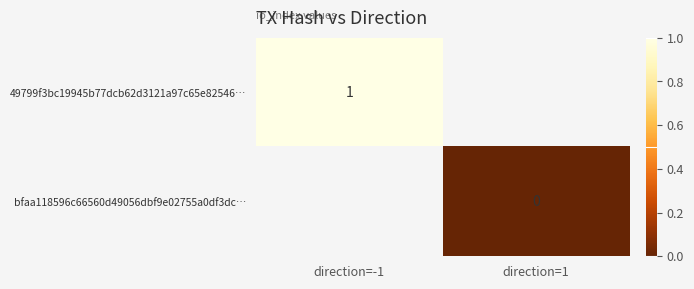

The value of 49799f3bc19945b77dcb62d3121a97c65e82546… at direction=-1 is 1. True or false?

True